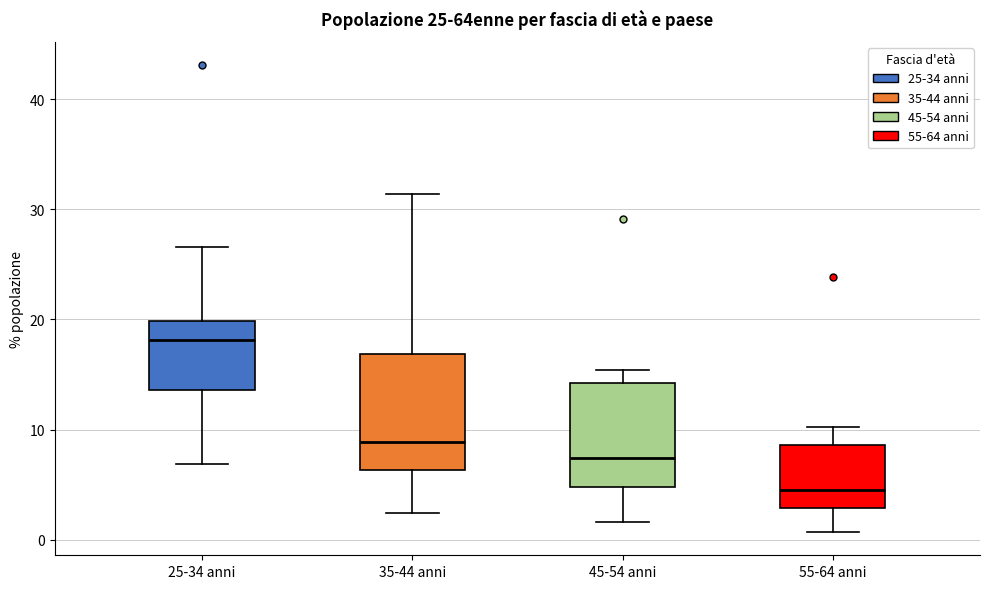

Which box's median line is the highest?

25-34 anni